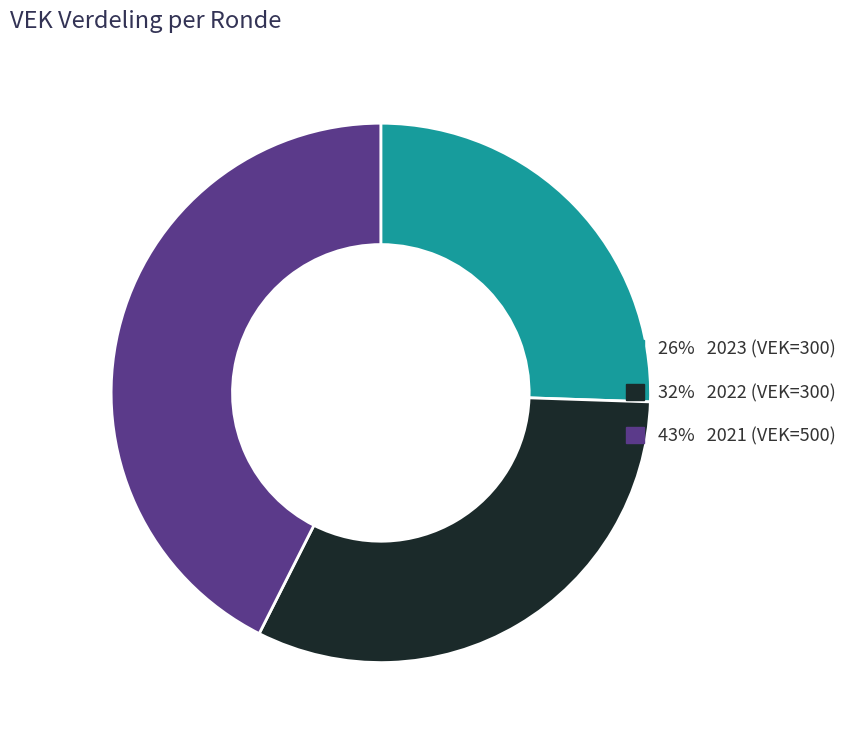

Does any single category account for the majority?

No